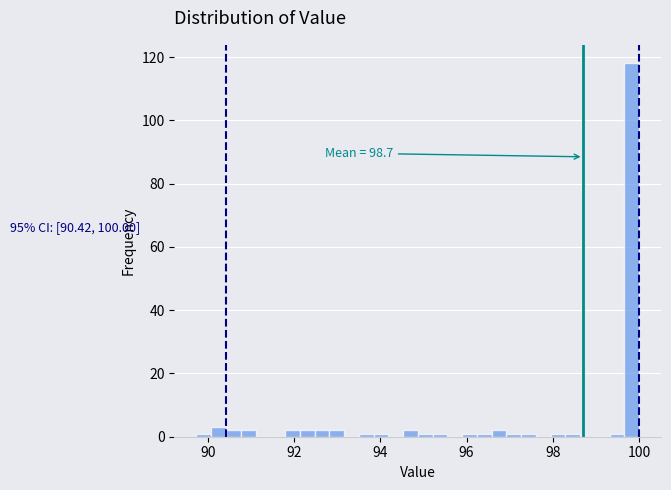

Read against the x-axis, roughly where is the centre of the tallest bar?

99.8